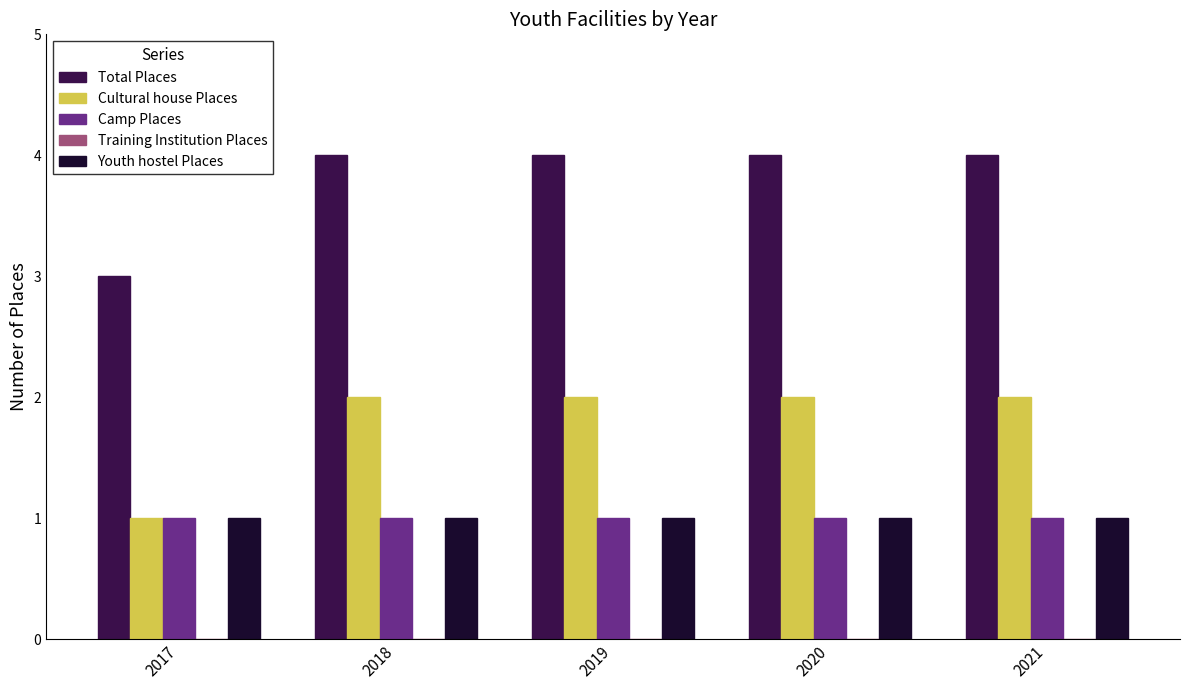

What is the sum of the Cultural house Places values at 2021 and 2020?

4